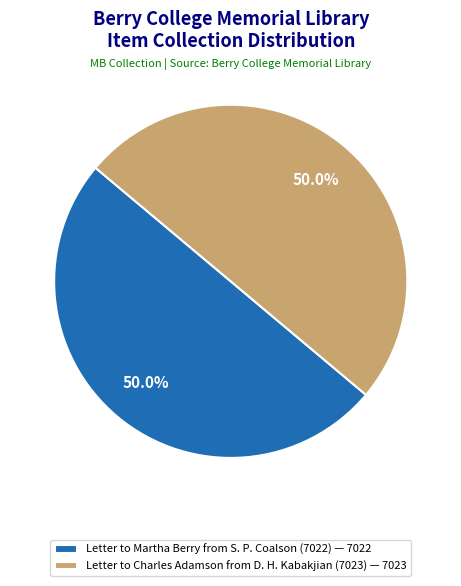

To the nearest percent, what percentage of the pie is Letter to Charles Adamson from D. H. Kabakjian (7023)?

50%